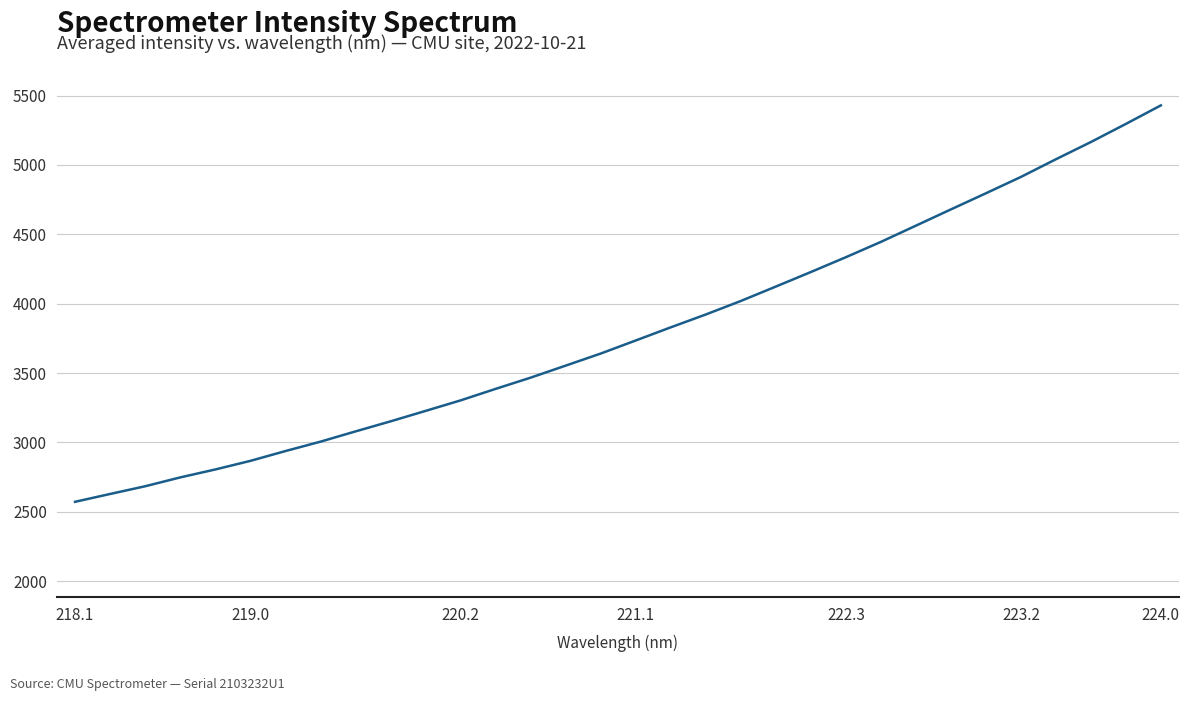

True or false: there are more than 1 points higher than both neighbors.

False